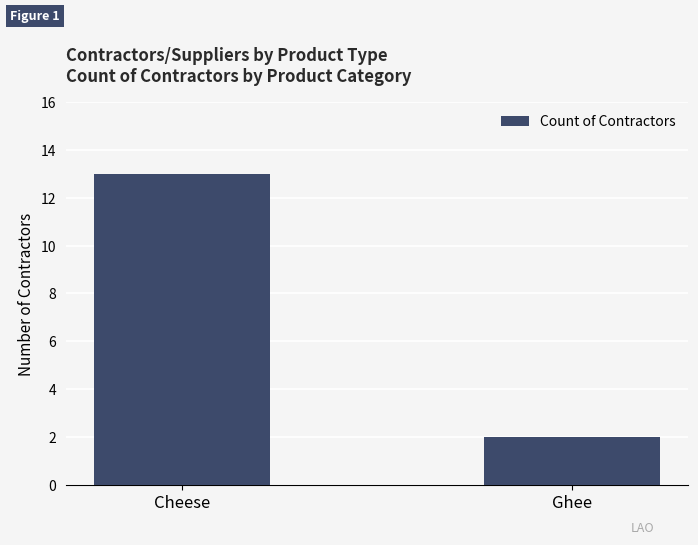

Which category has the lowest value across all series?

Ghee